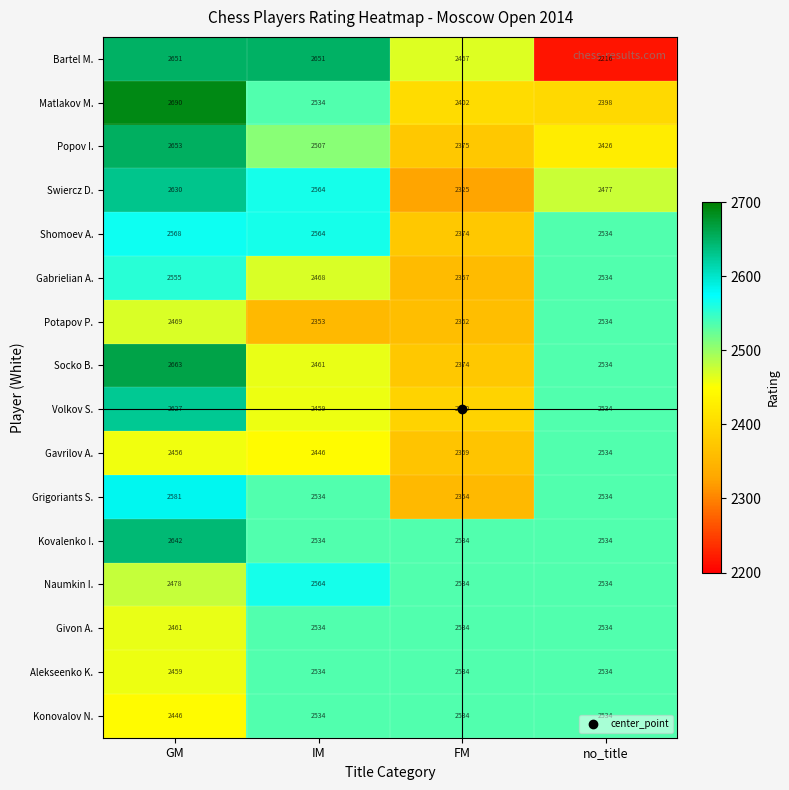

What is the difference between the maximum and minimum values in the Potapov P. series?

181